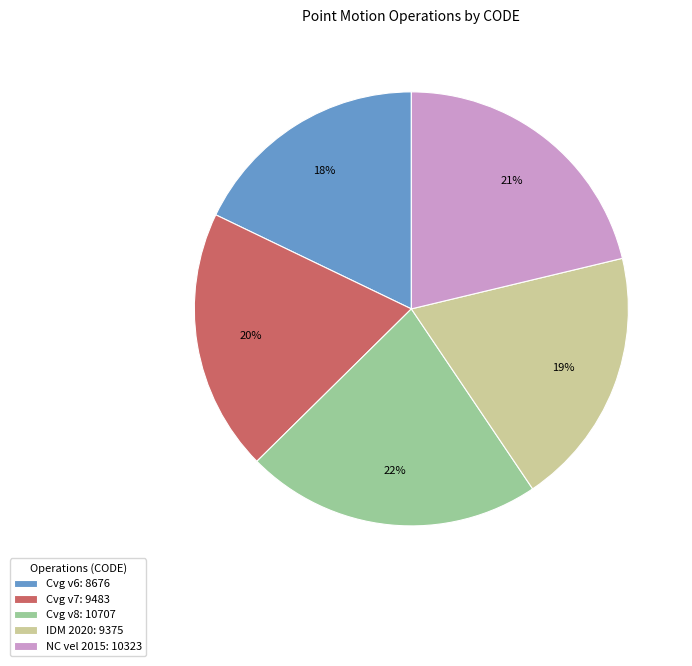

Do Cvg v8: 10707 and Cvg v7: 9483 together represent more than half of the pie?

No